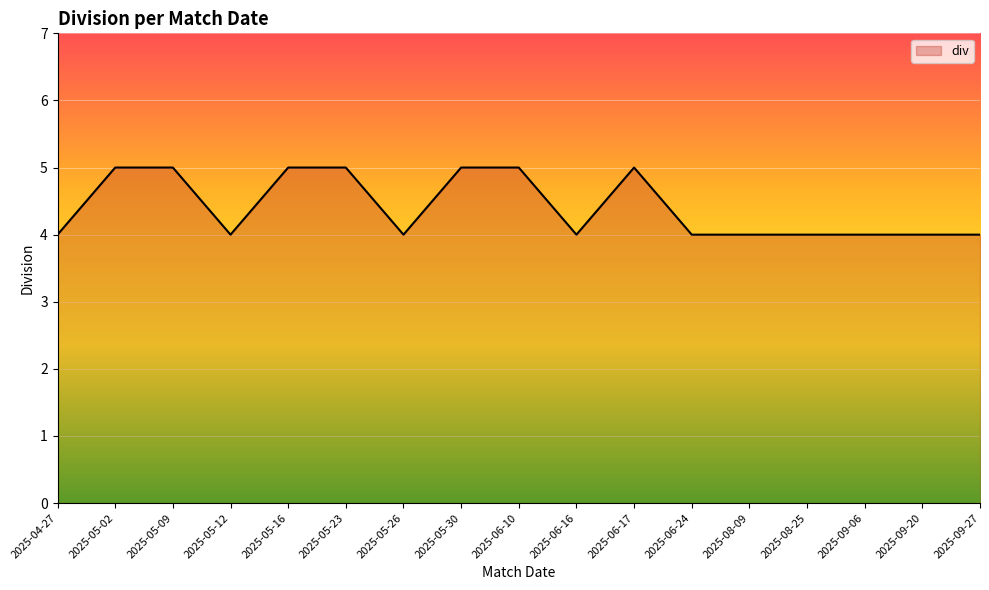

What is the sum of the values at 2025-05-12 and 2025-05-02?

9